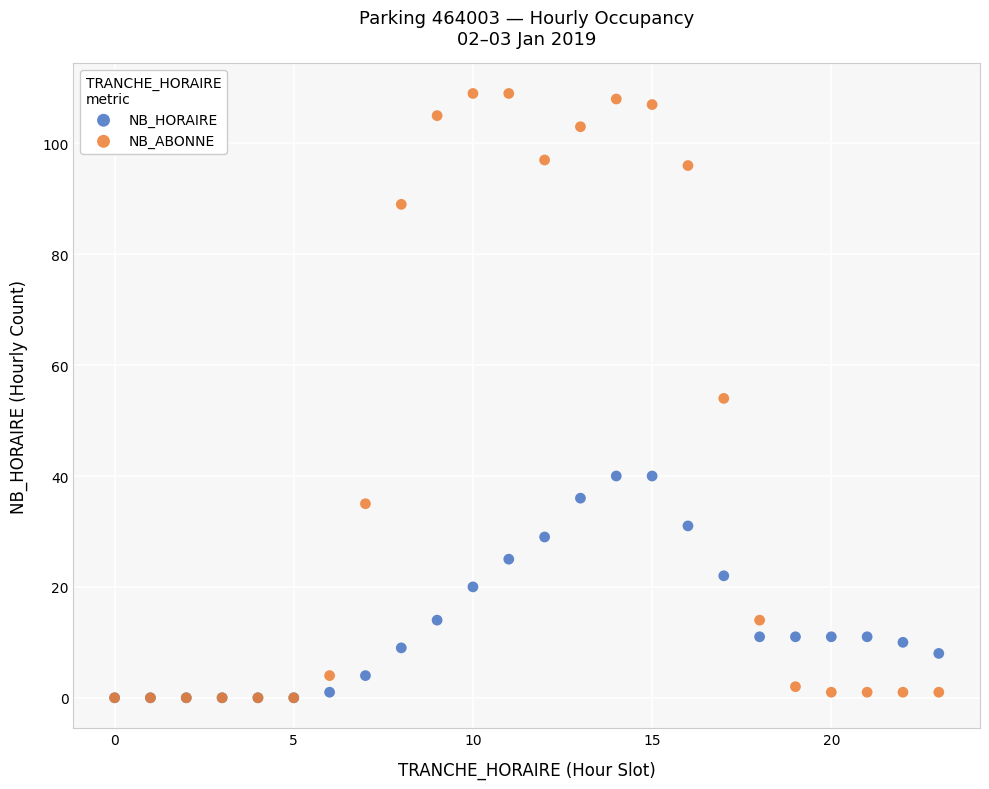

Which series has the widest spread of Y values?

NB_ABONNE